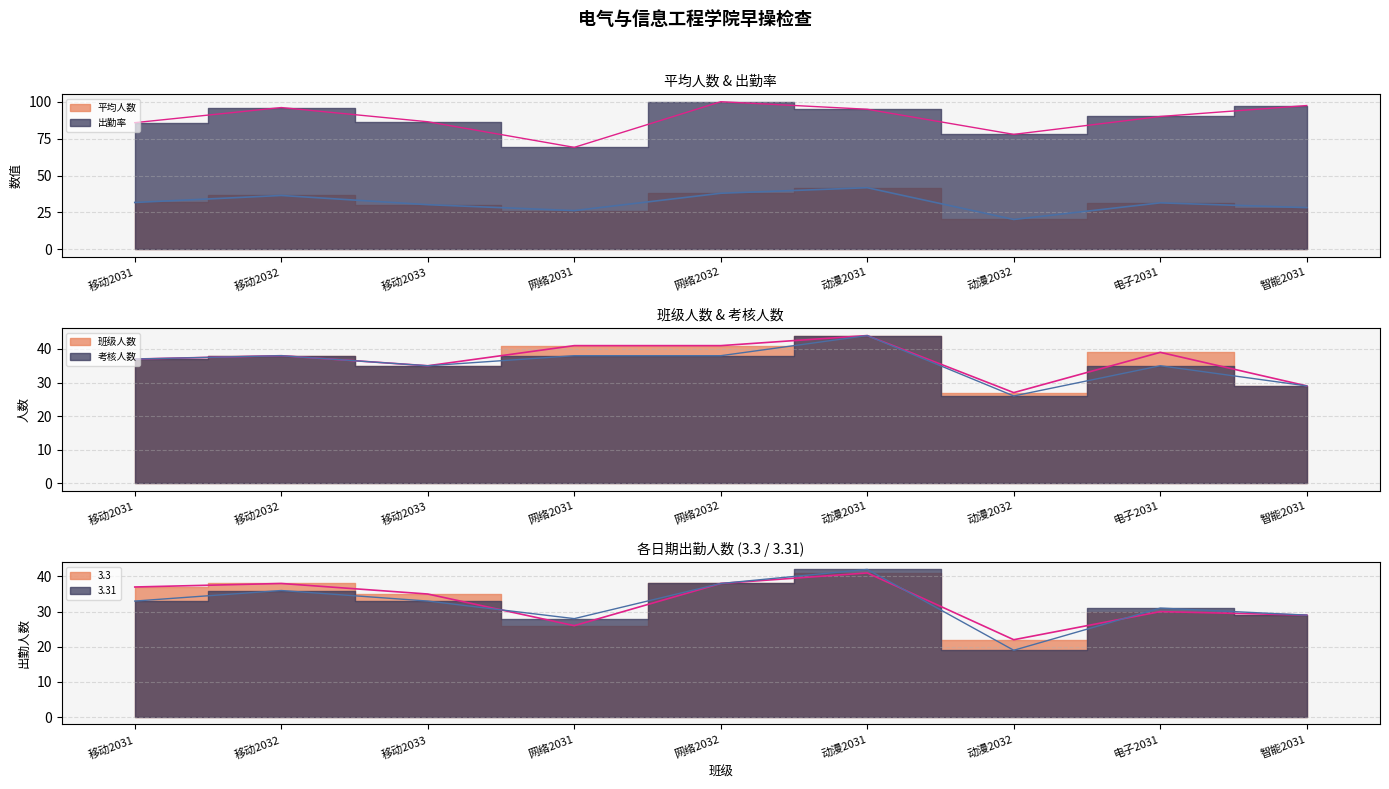

Reading left to right, list all the values displayed in this chart.

平均人数: 移动2031=31.8	移动2032=36.5	移动2033=30.2	网络2031=26.2	网络2032=38.0	动漫2031=41.8	动漫2032=20.2	电子2031=31.5	智能2031=28.2
出勤率: 移动2031=85.8	移动2032=96.0	移动2033=86.4	网络2031=69.1	网络2032=100.0	动漫2031=94.9	动漫2032=77.9	电子2031=90.0	智能2031=97.4
班级人数: 移动2031=37.0	移动2032=38.0	移动2033=35.0	网络2031=41.0	网络2032=41.0	动漫2031=44.0	动漫2032=27.0	电子2031=39.0	智能2031=29.0
考核人数: 移动2031=37.0	移动2032=38.0	移动2033=35.0	网络2031=38.0	网络2032=38.0	动漫2031=44.0	动漫2032=26.0	电子2031=35.0	智能2031=29.0
3.3: 移动2031=37.0	移动2032=38.0	移动2033=35.0	网络2031=26.0	网络2032=38.0	动漫2031=41.0	动漫2032=22.0	电子2031=30.0	智能2031=29.0
3.31: 移动2031=33.0	移动2032=36.0	移动2033=33.0	网络2031=28.0	网络2032=38.0	动漫2031=42.0	动漫2032=19.0	电子2031=31.0	智能2031=29.0